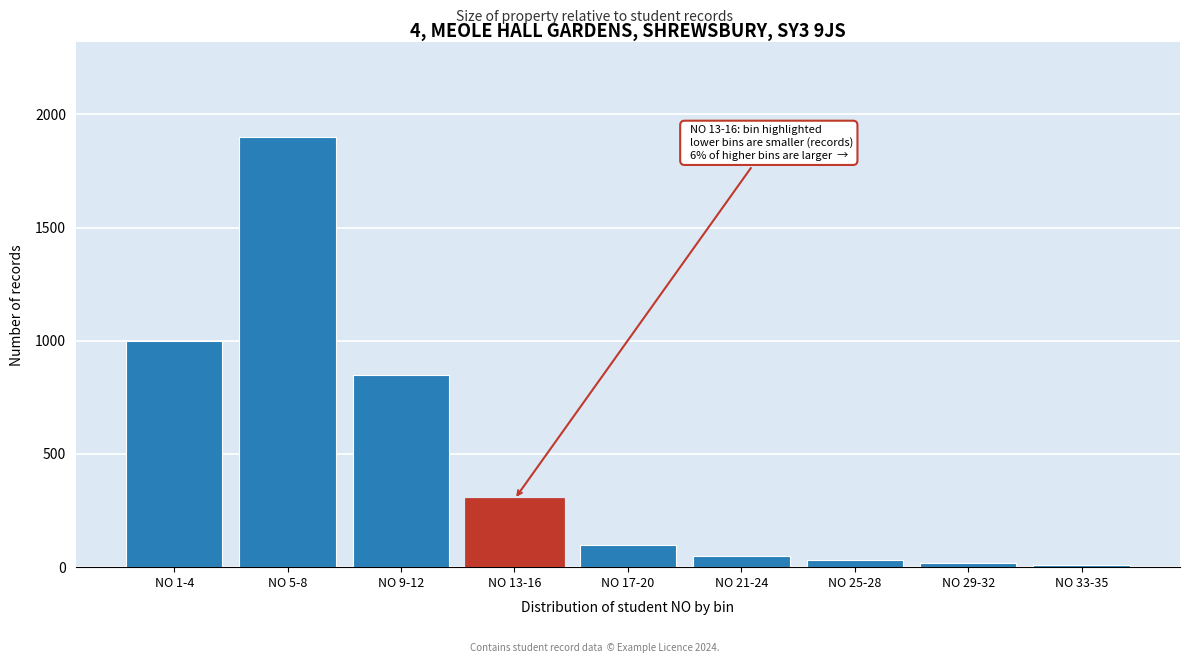

Reading left to right, what are all the values shown in this chart?

NO 1-4=1000	NO 5-8=1900	NO 9-12=850	NO 13-16=300	NO 17-20=100	NO 21-24=50	NO 25-28=30	NO 29-32=20	NO 33-35=10